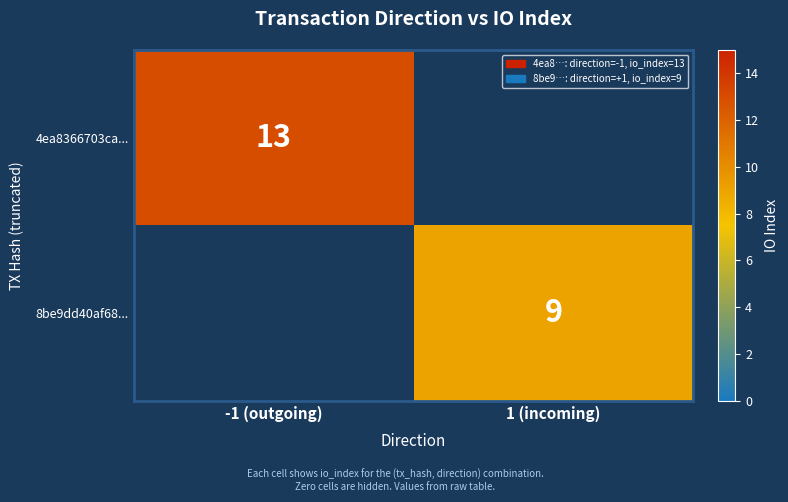

What is the total value across all series at -1 (outgoing)?

13